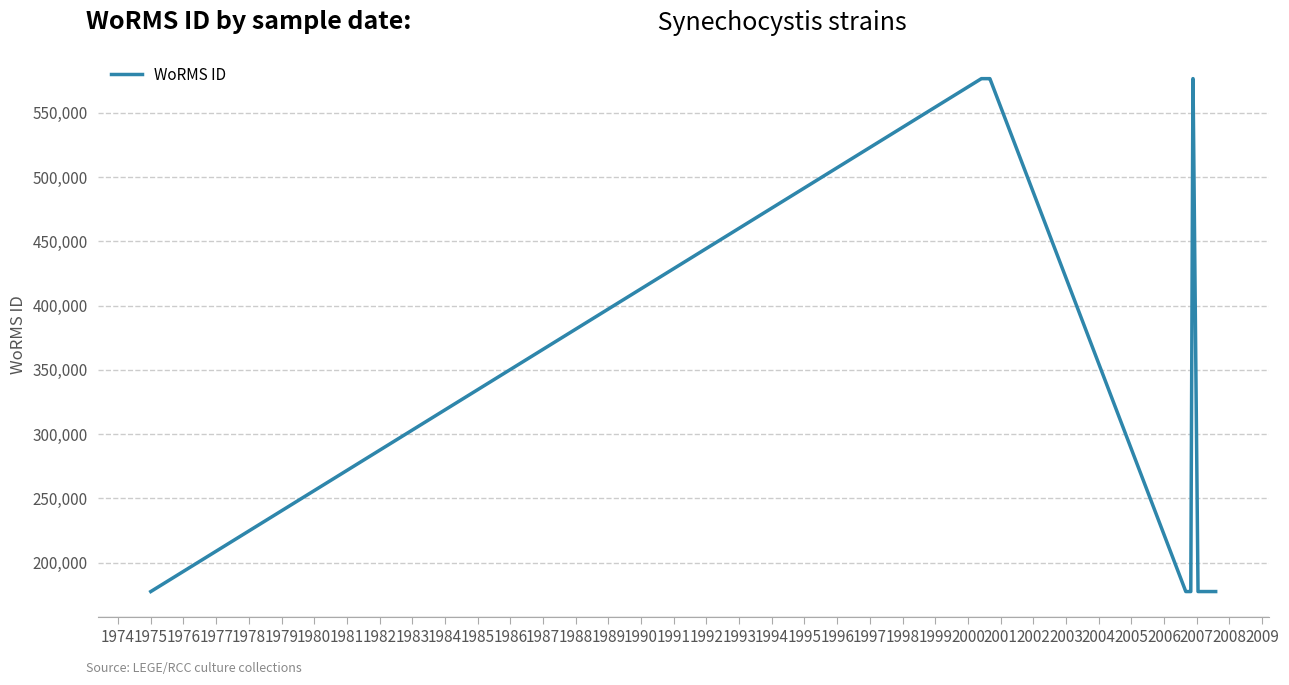

The chart shows a value of 70124 at 1988. True or false?

False